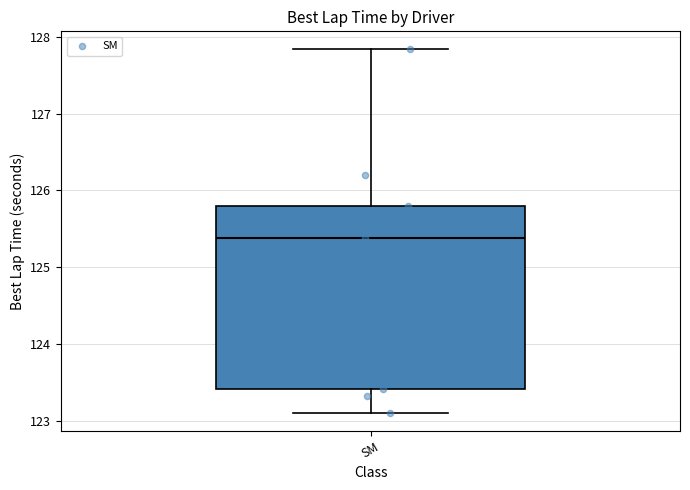

Where does the upper whisker of the box for SM end on the y-axis? The values are not printed on the chart, so give them approximately, as read against the axis.

127.8